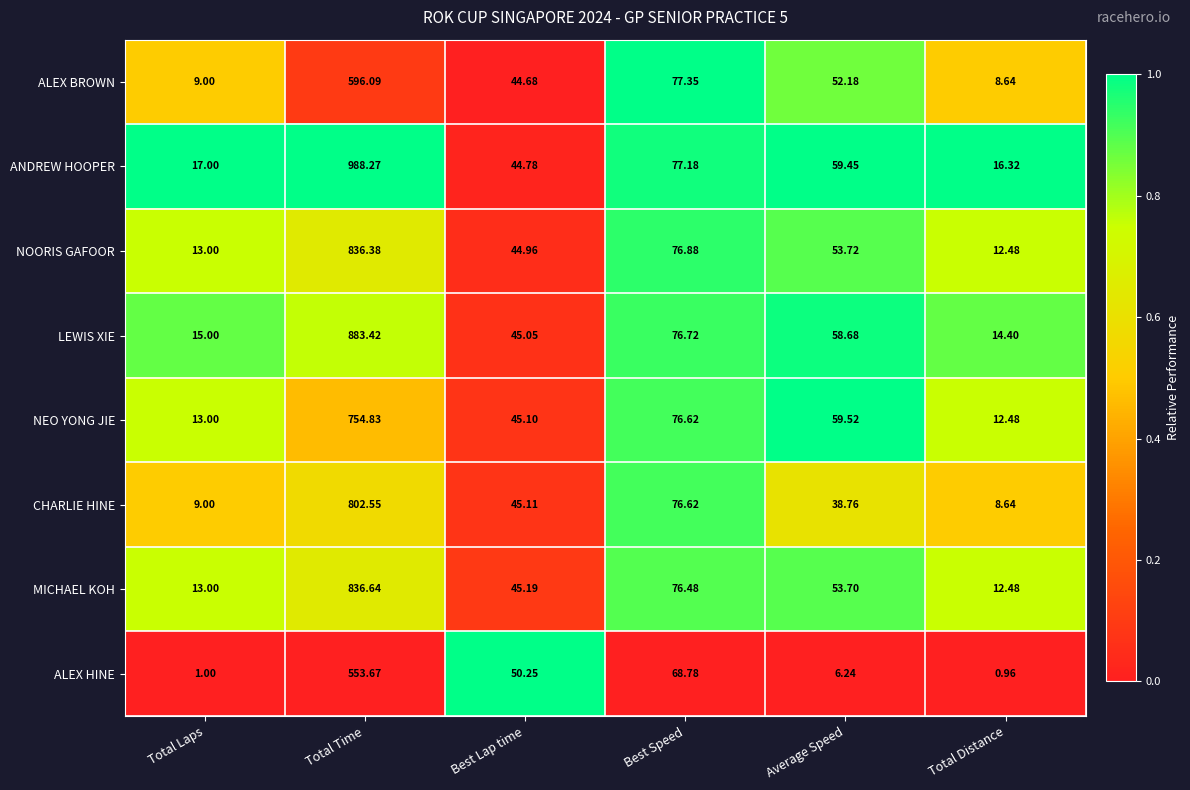

Which series has the largest total across all categories?

ANDREW HOOPER